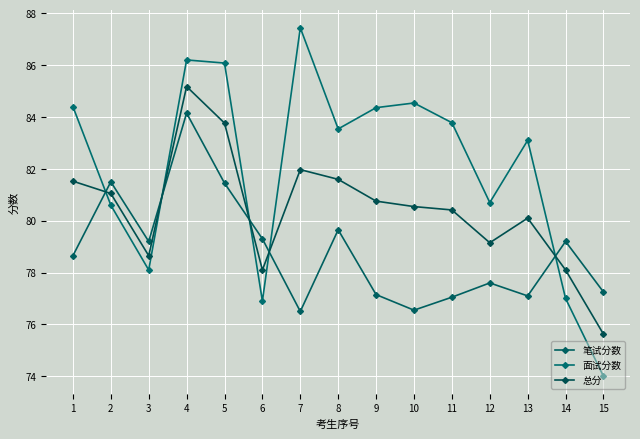

Between which two adjacent categories do 笔试分数 and 总分 first intersect?

1 and 2